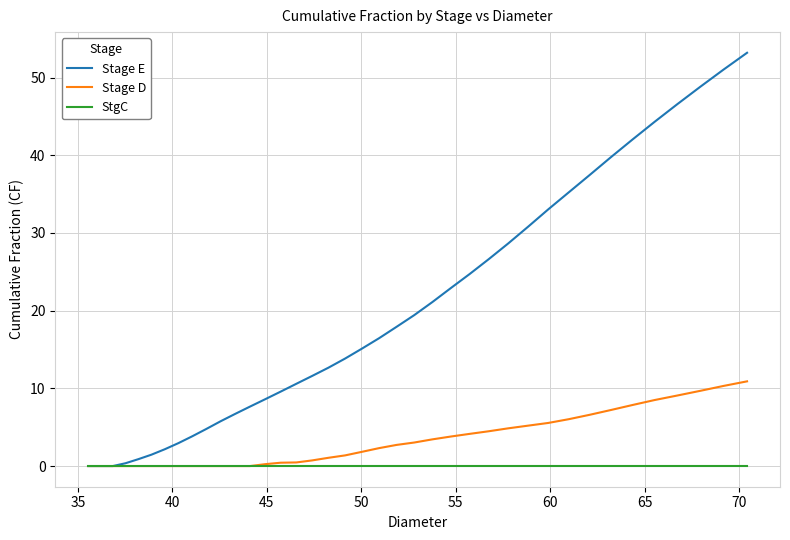

List the series in order of their overall mean, highest first.

Stage E, Stage D, StgC